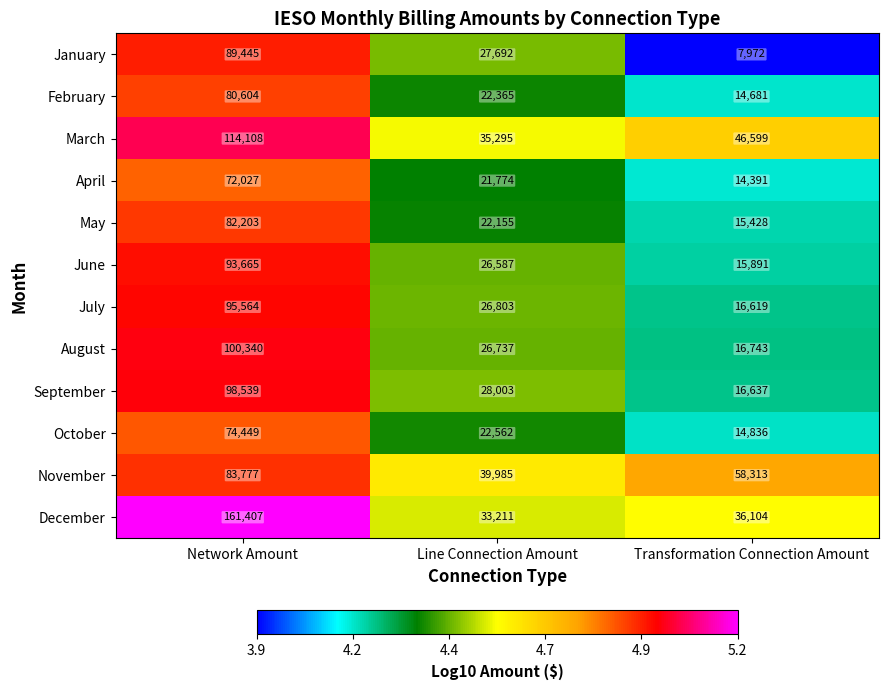

Which series has the widest spread of values?

December